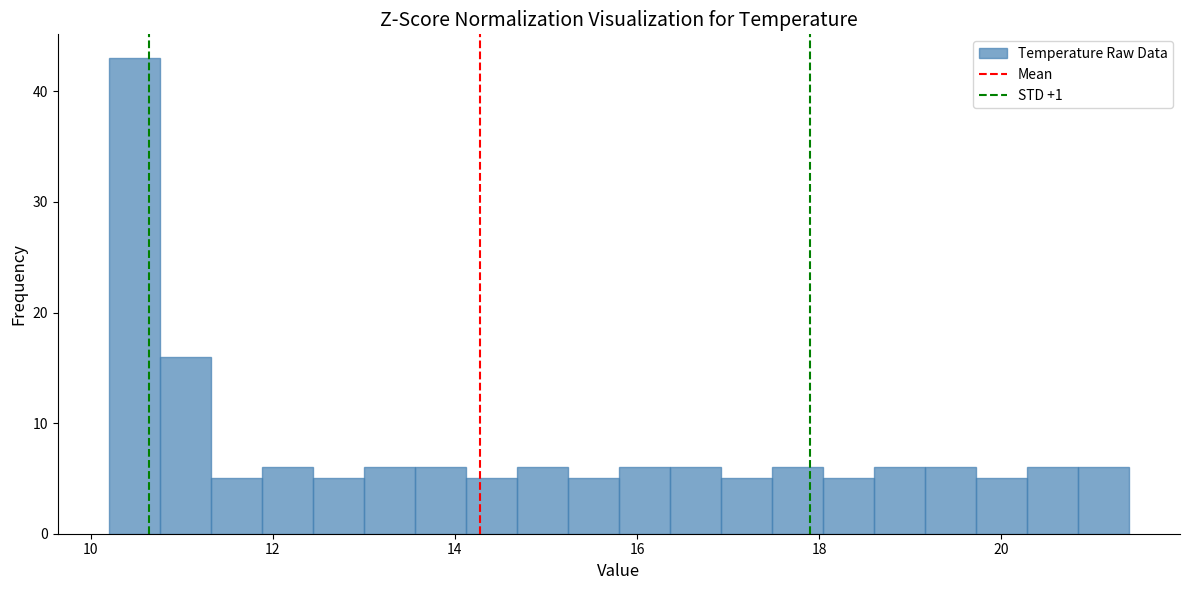

Read against the x-axis, roughly where is the centre of the tallest bar?

10.4